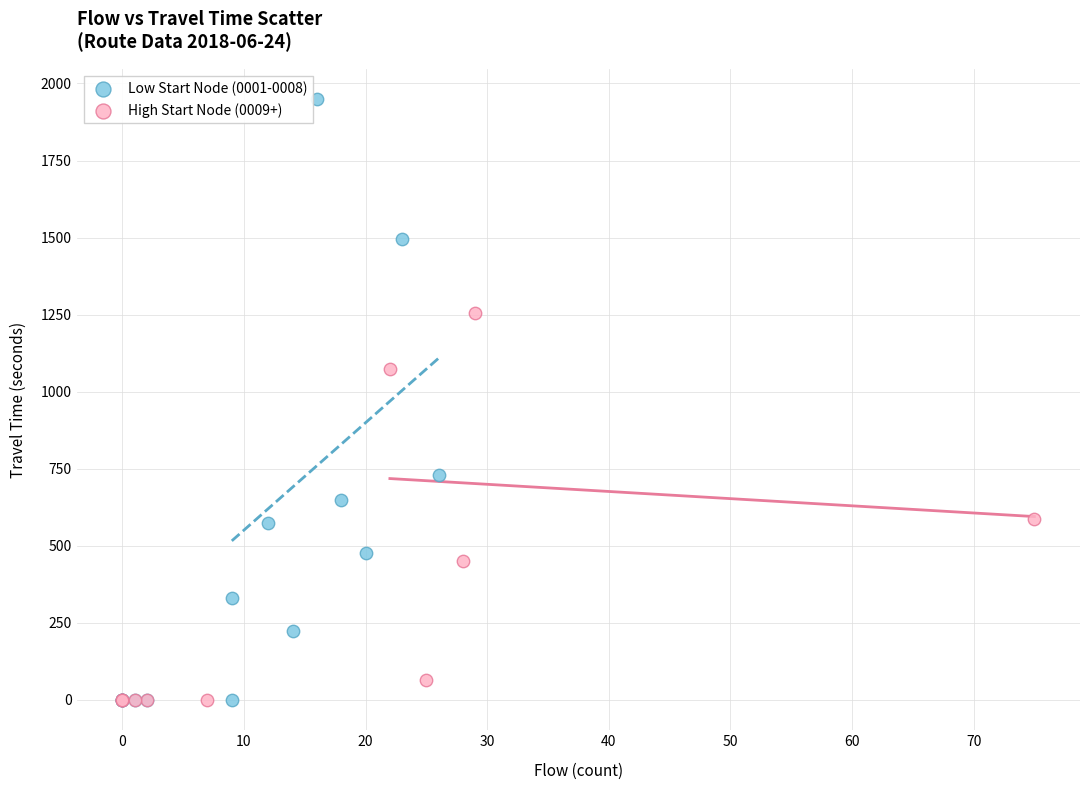

Which series has the widest spread of Y values?

Low Start Node (0001-0008)